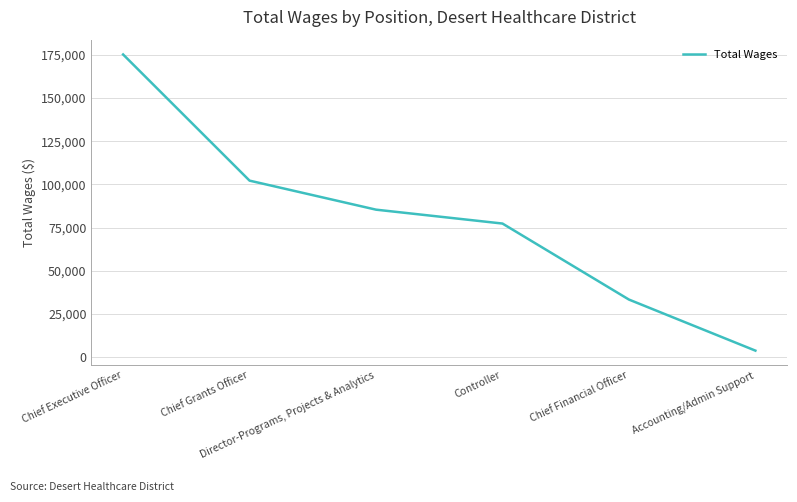

The value at Chief Grants Officer is 30454. True or false?

False